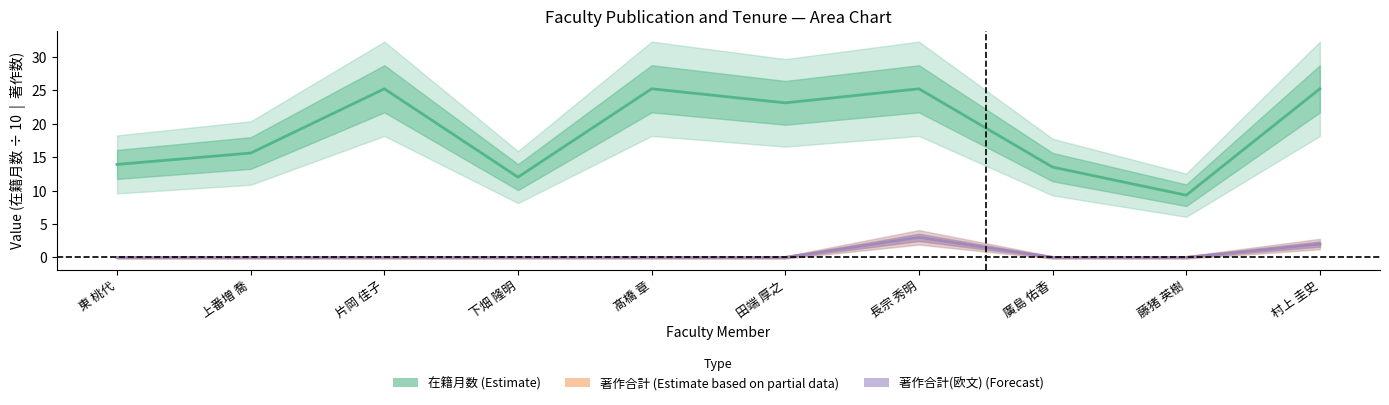

True or false: 在籍月数 and 著作合計(欧文) cross at least once.

False